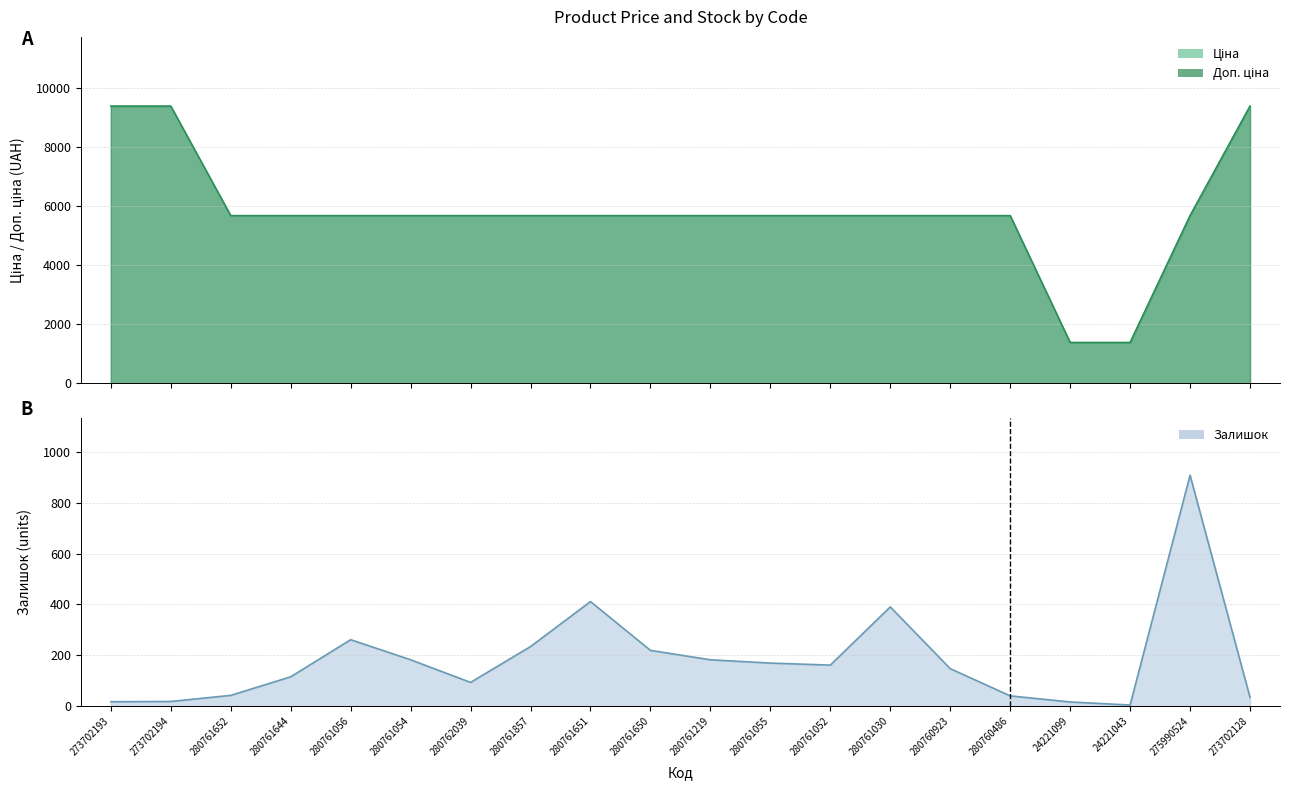

True or false: Доп. ціна has more than 1 points higher than both neighbors.

False